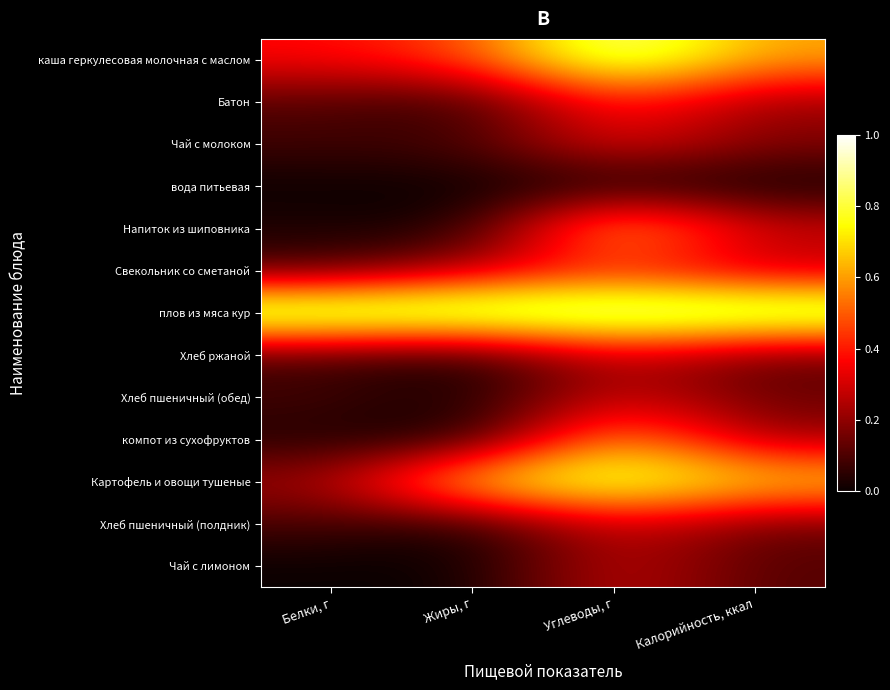

Reading right to left, extract all data points from this chart.

каша геркулесовая молочная с маслом: Калорийность, ккал=0.6	Углеводы, г=0.9	Жиры, г=0.5	Белки, г=0.4
Батон: Калорийность, ккал=0.2	Углеводы, г=0.4	Жиры, г=0.0	Белки, г=0.1
Чай с молоком: Калорийность, ккал=0.2	Углеводы, г=0.4	Жиры, г=0.1	Белки, г=0.1
вода питьевая: Калорийность, ккал=0.0	Углеводы, г=0.0	Жиры, г=0.0	Белки, г=0.0
Напиток из шиповника: Калорийность, ккал=0.3	Углеводы, г=0.7	Жиры, г=0.0	Белки, г=0.0
Свекольник со сметаной: Калорийность, ккал=0.2	Углеводы, г=0.4	Жиры, г=0.3	Белки, г=0.1
плов из мяса кур: Калорийность, ккал=1.0	Углеводы, г=1.0	Жиры, г=1.0	Белки, г=1.0
Хлеб ржаной: Калорийность, ккал=0.1	Углеводы, г=0.3	Жиры, г=0.0	Белки, г=0.1
Хлеб пшеничный (обед): Калорийность, ккал=0.1	Углеводы, г=0.3	Жиры, г=0.0	Белки, г=0.1
компот из сухофруктов: Калорийность, ккал=0.2	Углеводы, г=0.6	Жиры, г=0.0	Белки, г=0.0
Картофель и овощи тушеные: Калорийность, ккал=0.7	Углеводы, г=0.9	Жиры, г=0.8	Белки, г=0.2
Хлеб пшеничный (полдник): Калорийность, ккал=0.1	Углеводы, г=0.3	Жиры, г=0.0	Белки, г=0.1
Чай с лимоном: Калорийность, ккал=0.1	Углеводы, г=0.3	Жиры, г=0.0	Белки, г=0.0